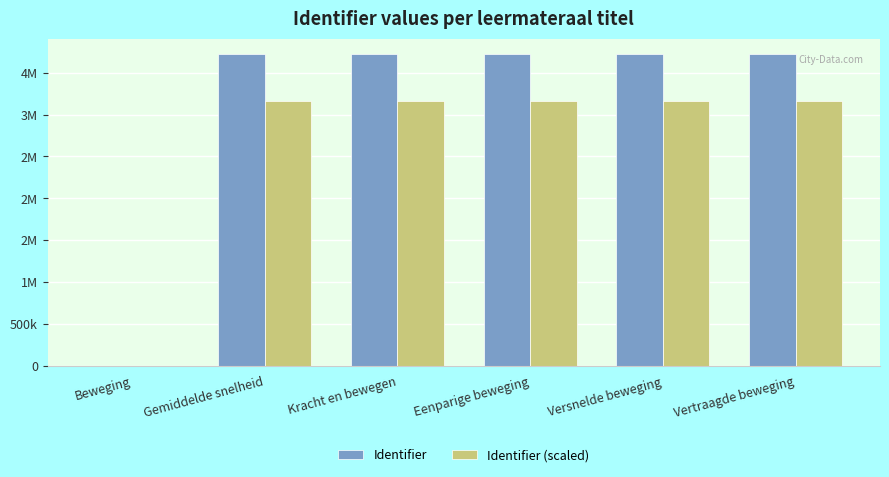

At which label is Identifier closest to 1860572?

Gemiddelde snelheid